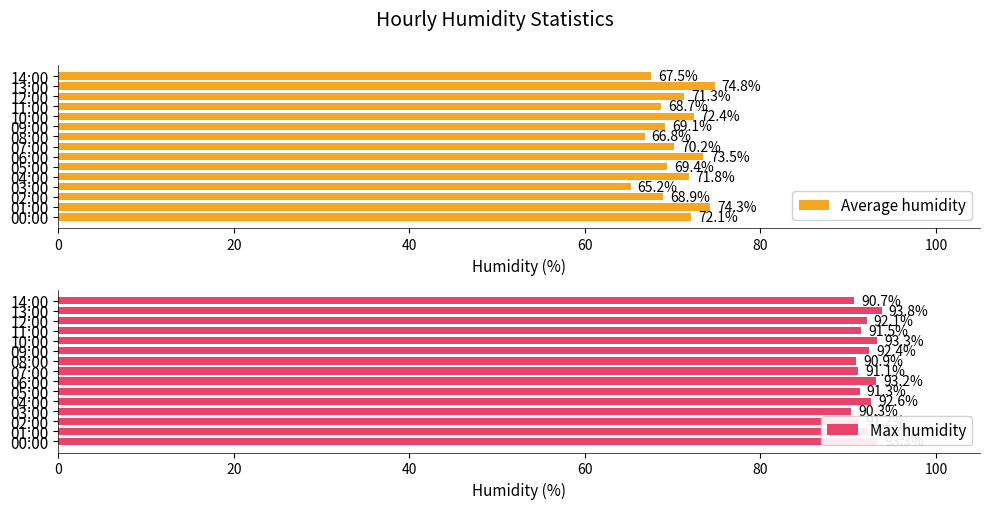

What is the highest value of the Average humidity series?

74.8